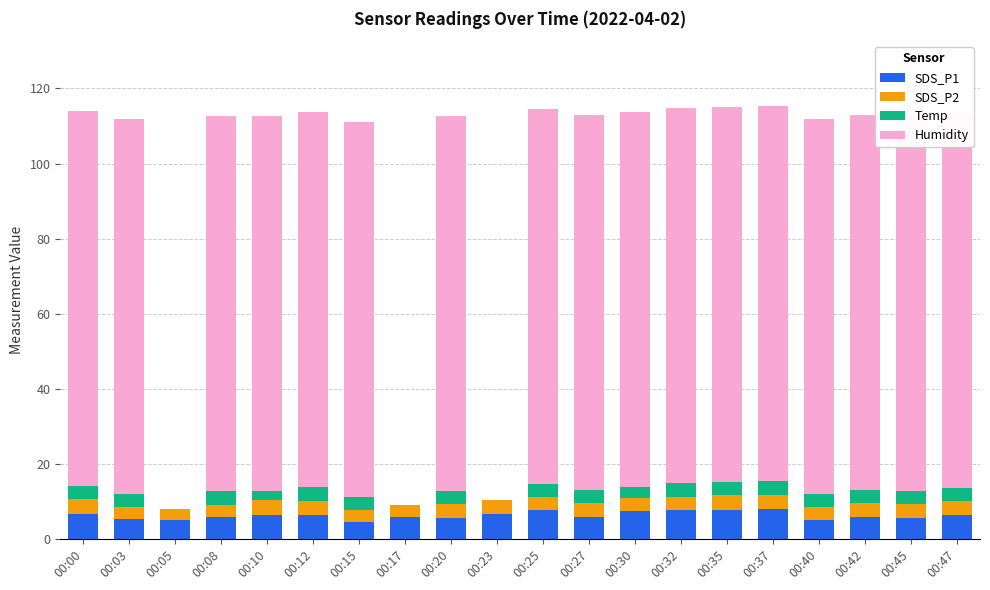

What is the difference between the maximum and minimum values in the Humidity series?

99.9